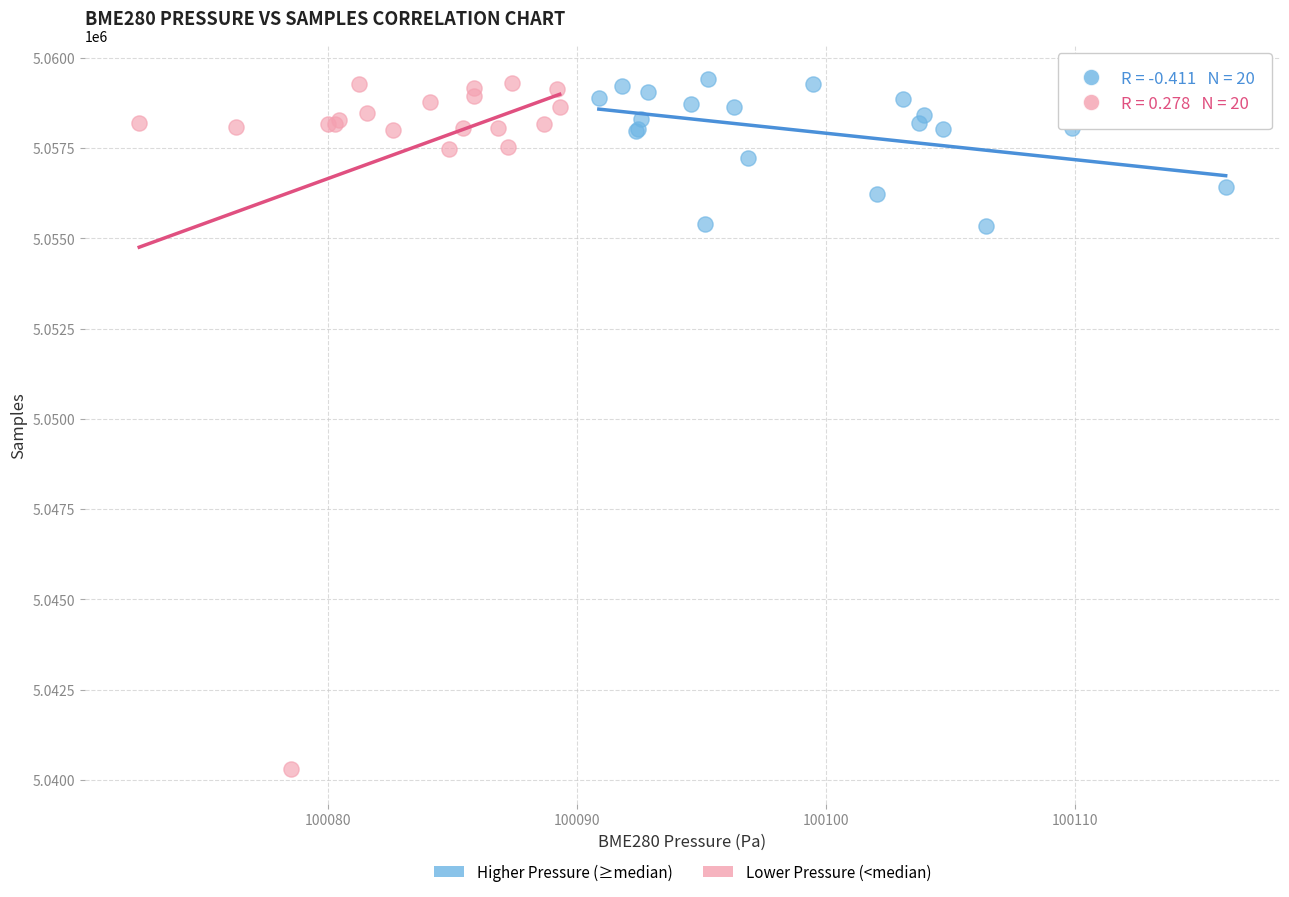

Which series contains the lowest Y value?

Lower Pressure (<median)